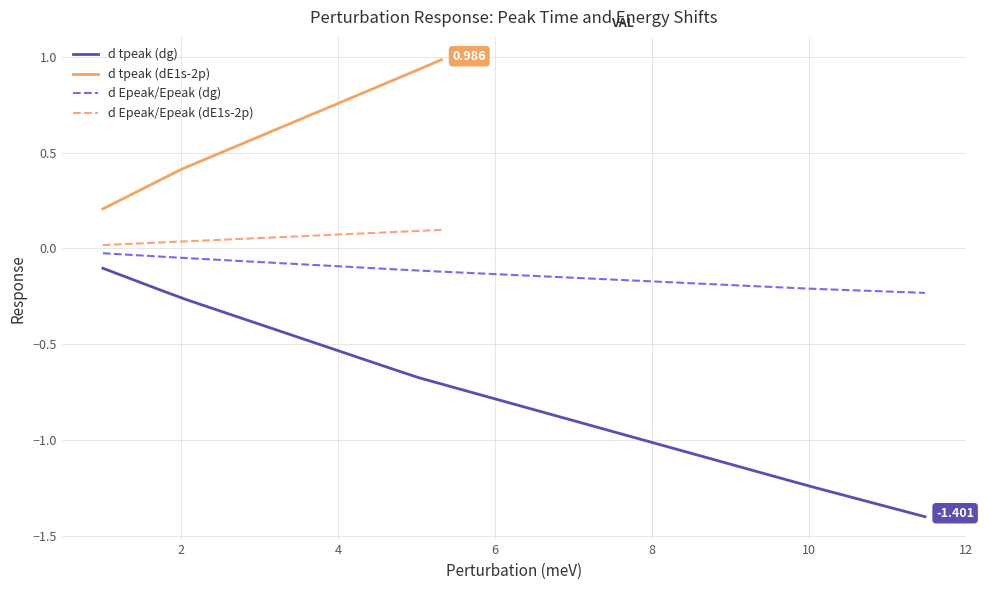

What is the average value of the d tpeak (dE1s-2p) series?

0.6